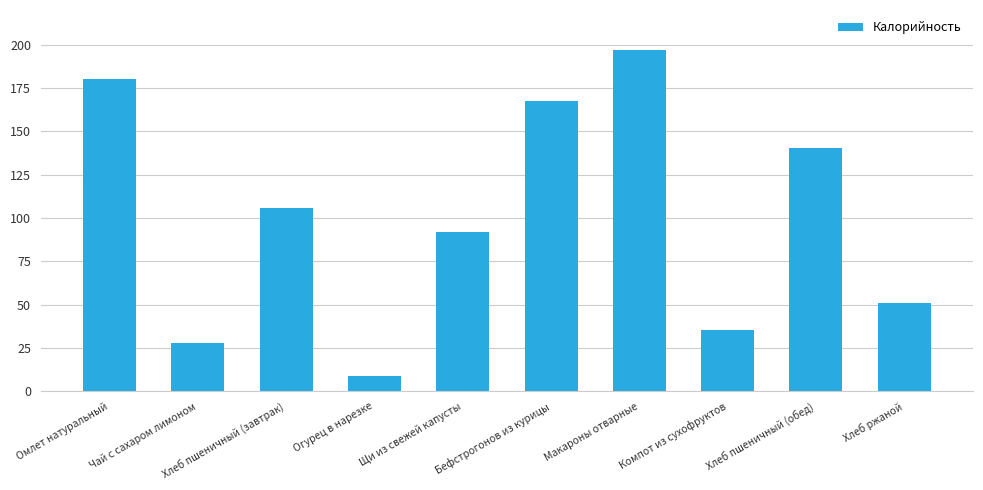

At which category does the chart reach its peak across all series?

Макароны отварные